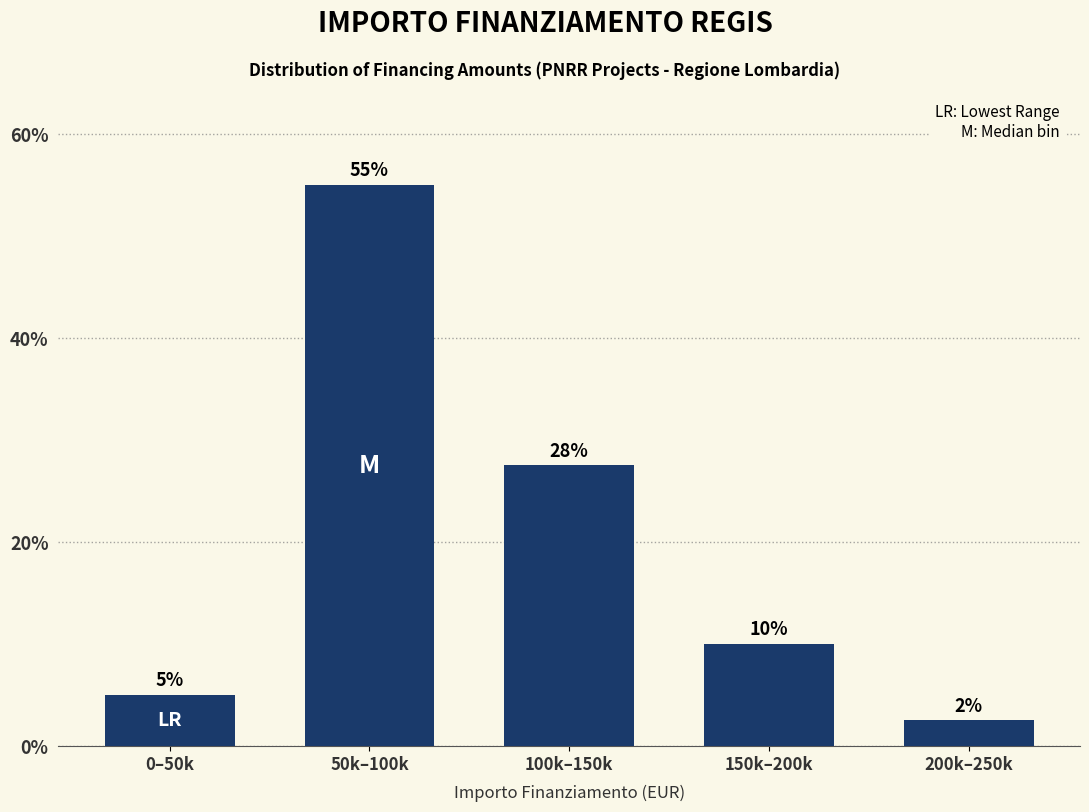

What is the value of the 1st bar from the left?

5.0